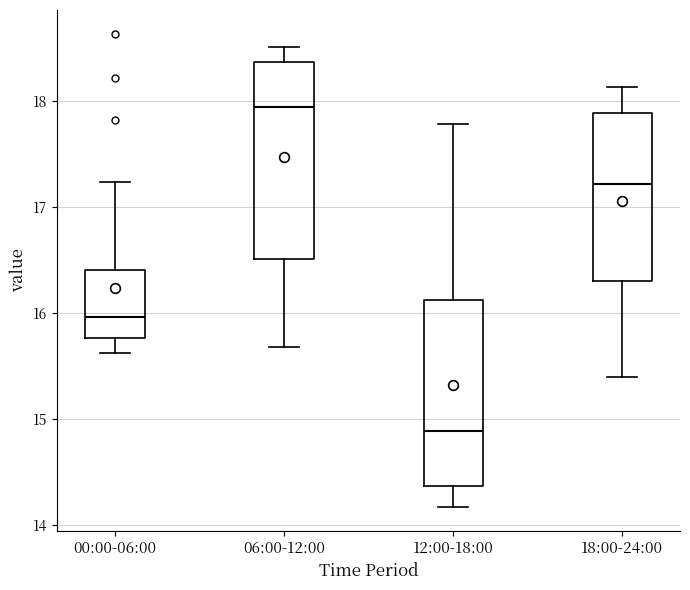

Which box is the tallest, from its lower edge to its upper edge?

06:00-12:00